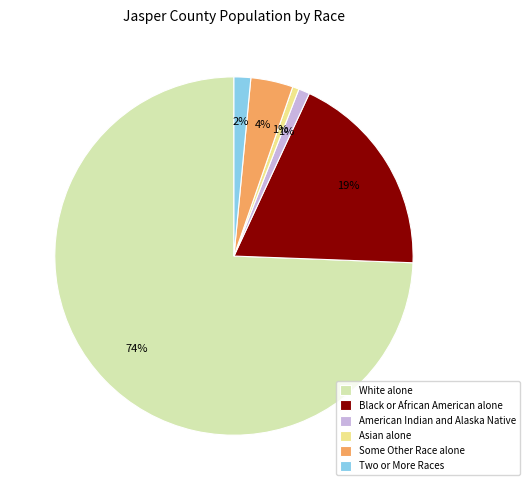

To the nearest percent, what is the average slice percentage?

17%